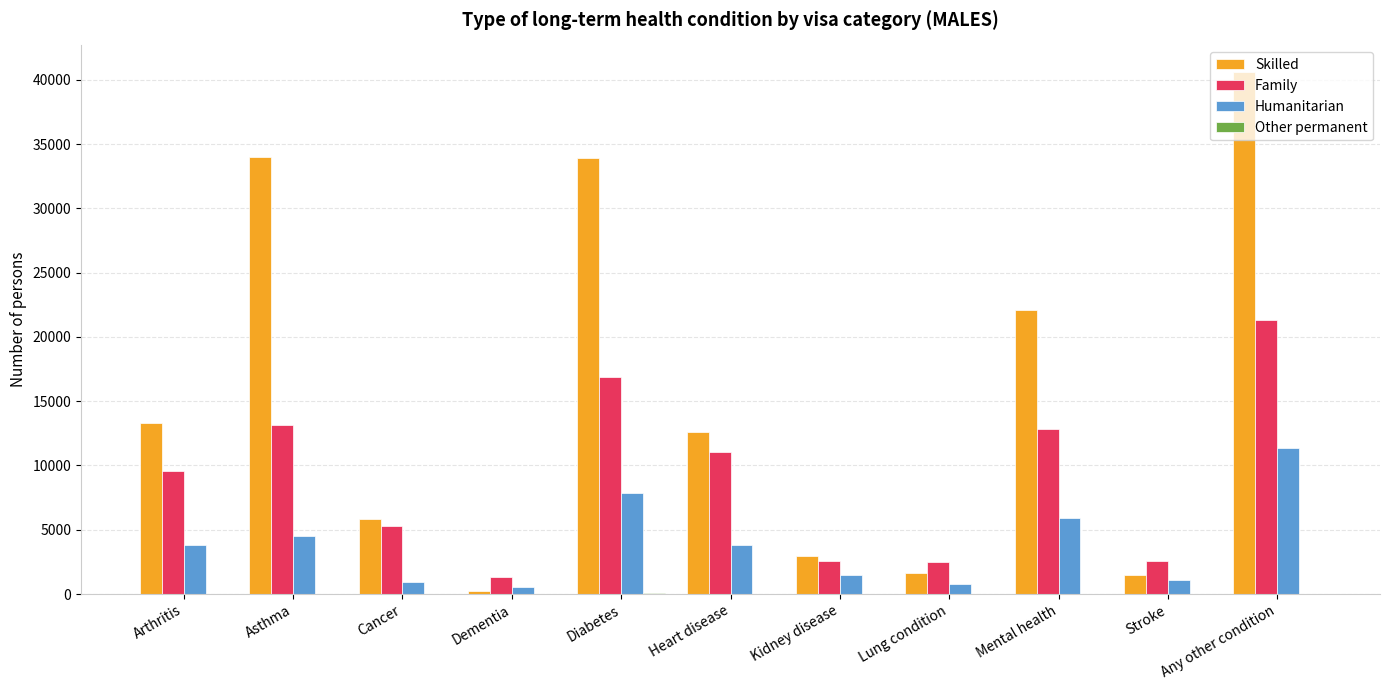

Is the value of Humanitarian at Arthritis greater than the value of Family at Diabetes?

No